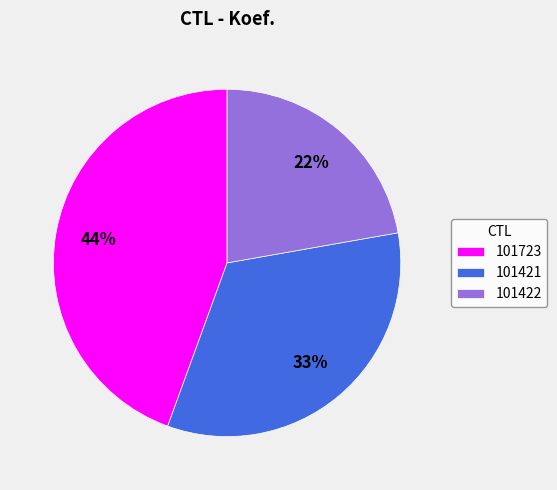

Between 101422 and 101421, which is larger?

101421